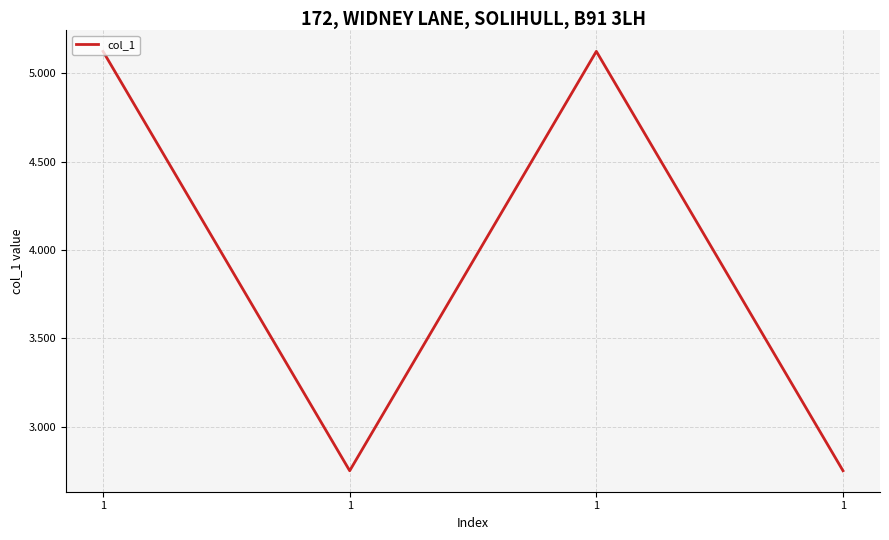

Where is the first local minimum?

1